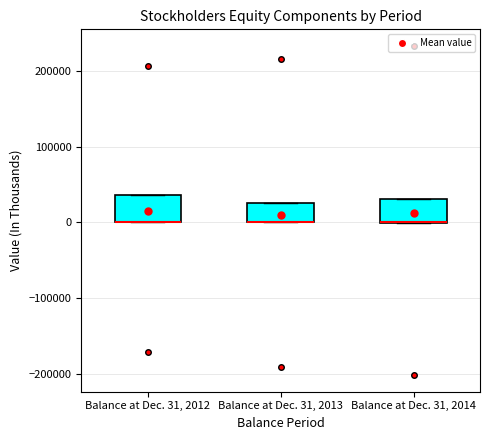

Reading left to right, read every box against the y-axis: the position of its median line, the range the box covers, and the ends of its whiskers. The values are not printed on the chart, so give them approximately, as read against the axis.

Balance at Dec. 31, 2012: median 0 (drawn on the box's lower edge), box 0 to 40000, whiskers 0 to 40000
Balance at Dec. 31, 2013: median 0 (drawn on the box's lower edge), box 0 to 30000, whiskers 0 to 30000
Balance at Dec. 31, 2014: median 0 (drawn on the box's lower edge), box 0 to 30000, whiskers 0 to 30000